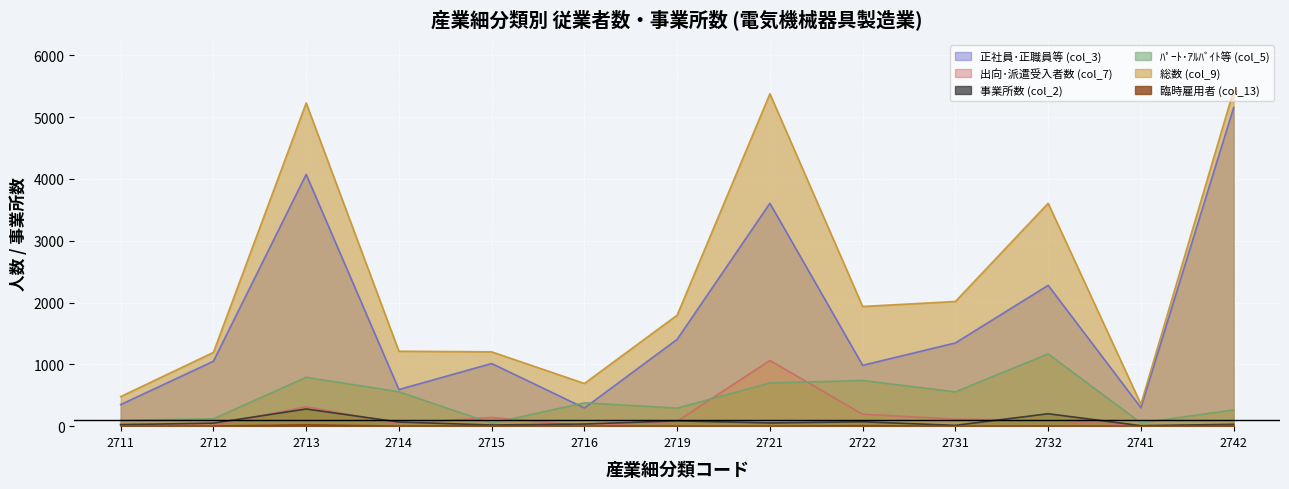

Reading left to right, transcribe all the data shown in this chart.

正社員･正職員等 (col_3): 2711=349	2712=1051	2713=4074	2714=593	2715=1014	2716=294	2719=1405	2721=3607	2722=985	2731=1347	2732=2279	2741=299	2742=5155
出向･派遣受入者数 (col_7): 2711=35	2712=14	2713=315	2714=40	2715=141	2716=5	2719=81	2721=1064	2722=193	2731=113	2732=97	2741=4	2742=8
事業所数 (col_2): 2711=24	2712=49	2713=278	2714=67	2715=19	2716=35	2719=86	2721=52	2722=71	2731=13	2732=201	2741=8	2742=30
ﾊﾟｰﾄ･ｱﾙﾊﾞｲﾄ等 (col_5): 2711=94	2712=119	2713=791	2714=557	2715=47	2716=378	2719=293	2721=698	2722=740	2731=555	2732=1170	2741=53	2742=263
総数 (col_9): 2711=479	2712=1194	2713=5230	2714=1213	2715=1203	2716=691	2719=1797	2721=5379	2722=1937	2731=2018	2732=3607	2741=356	2742=5435
臨時雇用者 (col_13): 2711=0	2712=2	2713=23	2714=1	2715=7	2716=1	2719=1	2721=0	2722=8	2731=0	2732=2	2741=0	2742=10